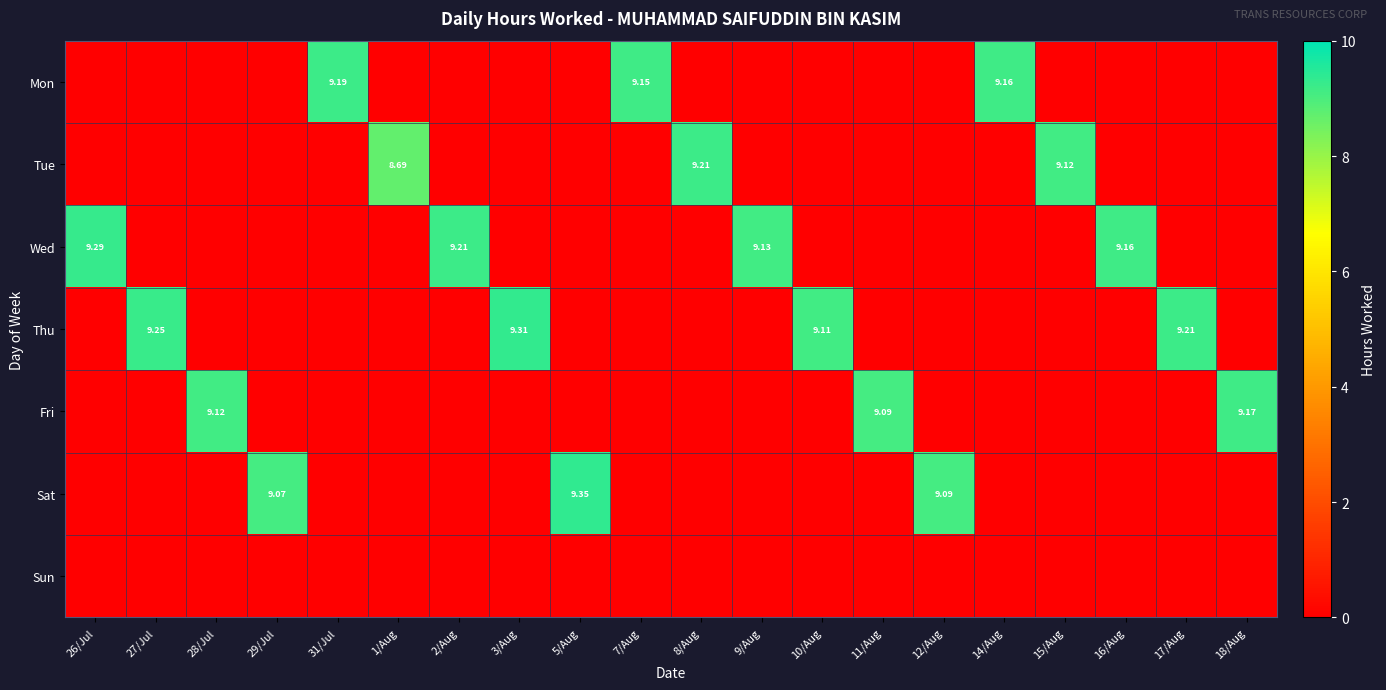

Which series has the largest total across all categories?

Thu